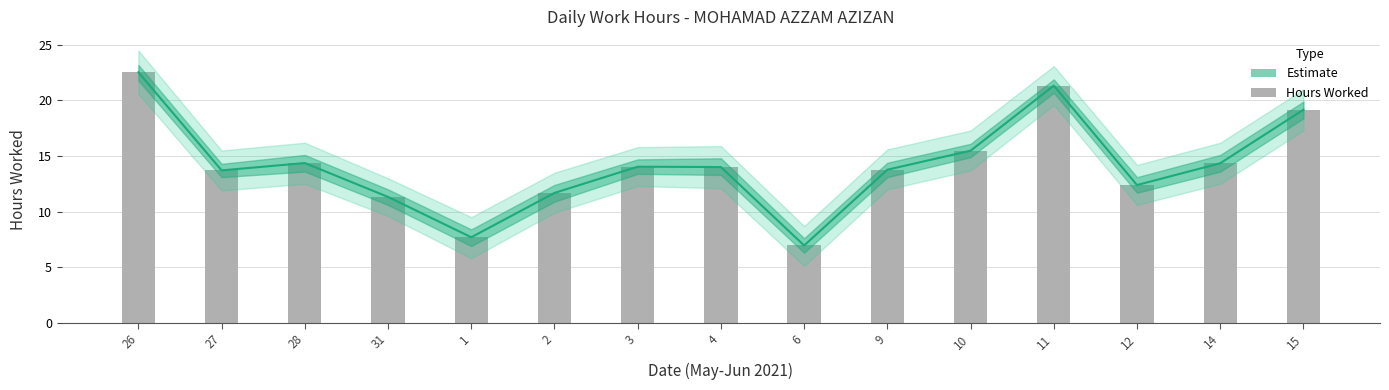

Rank the categories by Estimate value from highest to lowest.

26, 11, 15, 10, 28, 14, 3, 4, 9, 27, 12, 2, 31, 1, 6